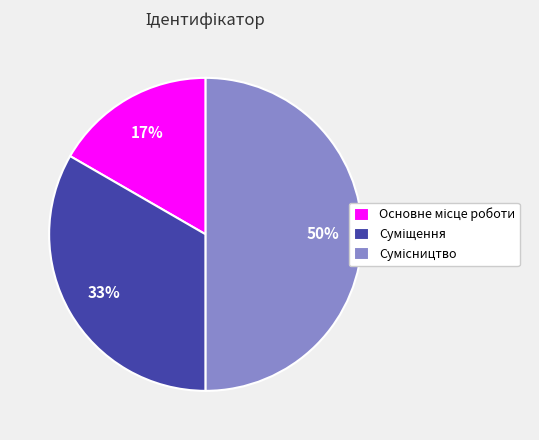

To the nearest percent, what is the difference between the largest and smallest slice percentages?

33%